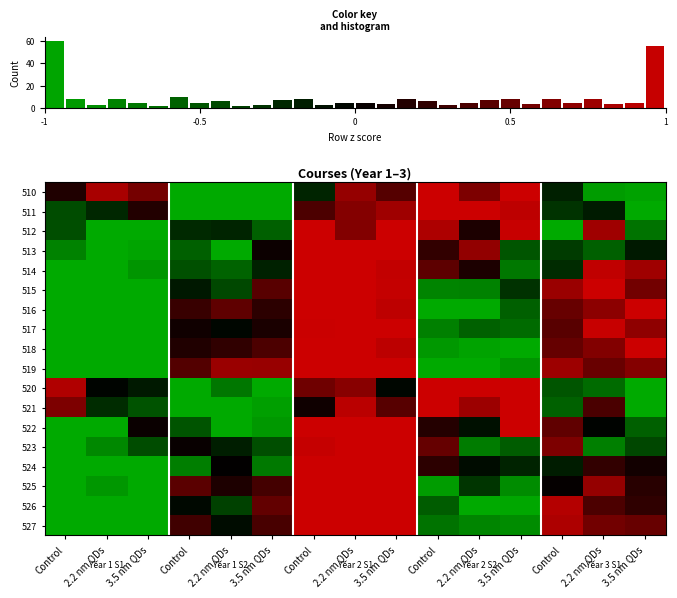

True or false: 525 has a value of 0.3 at 2.2 nm QDs.

False